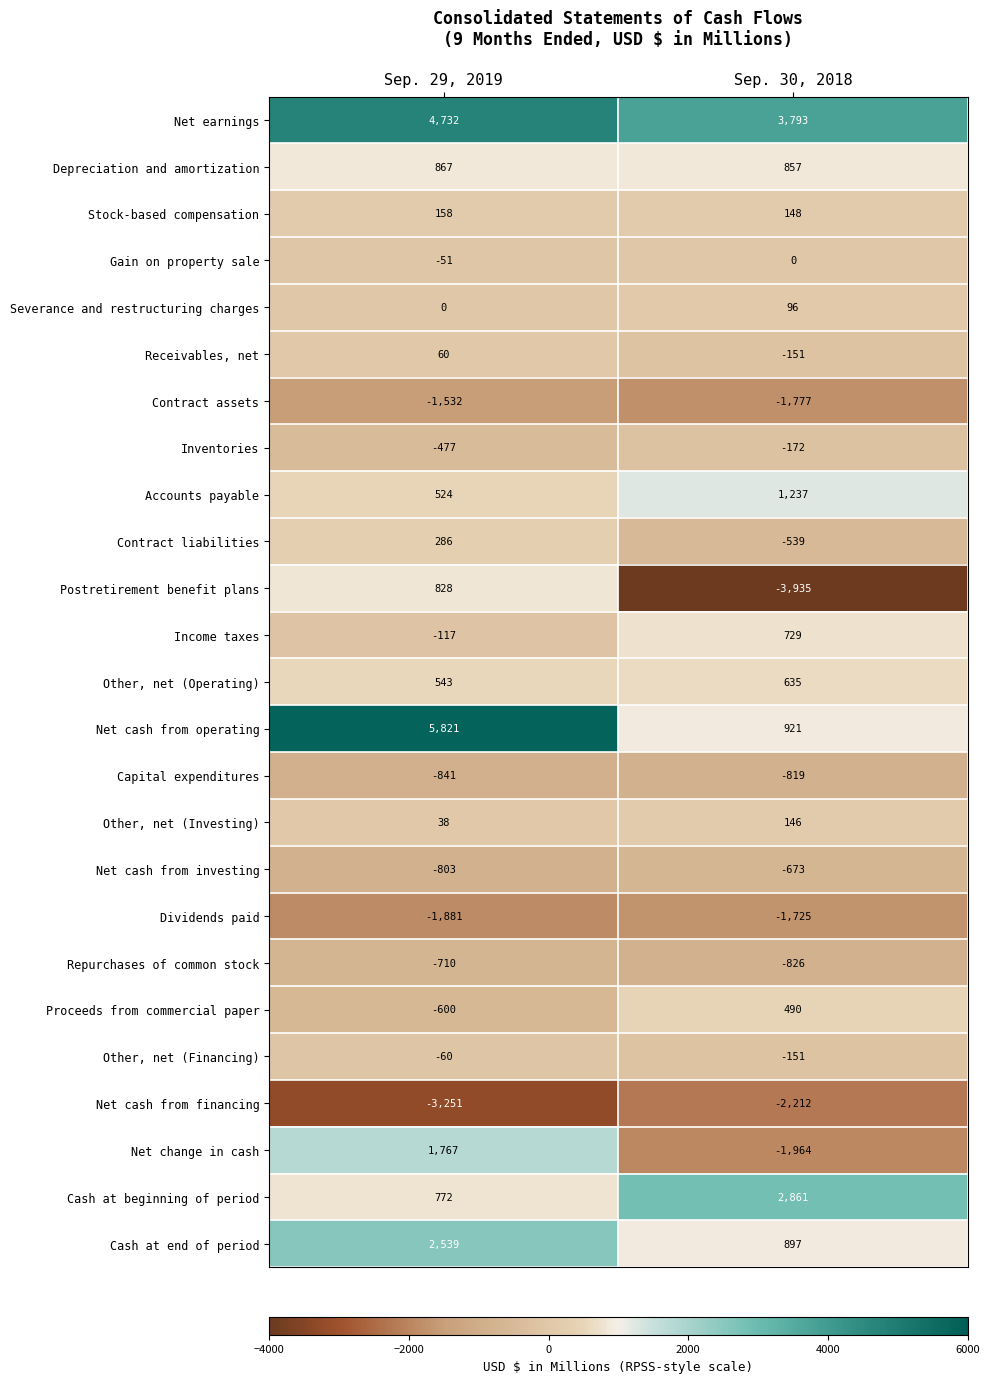

The value of Net cash from financing at Sep. 30, 2018 is -2212. True or false?

True